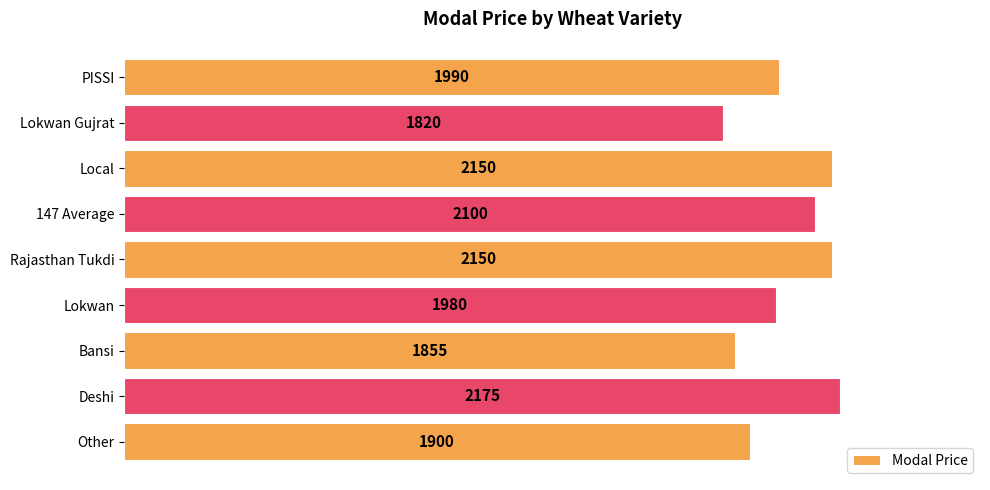

Which has a higher value, Bansi or PISSI?

PISSI